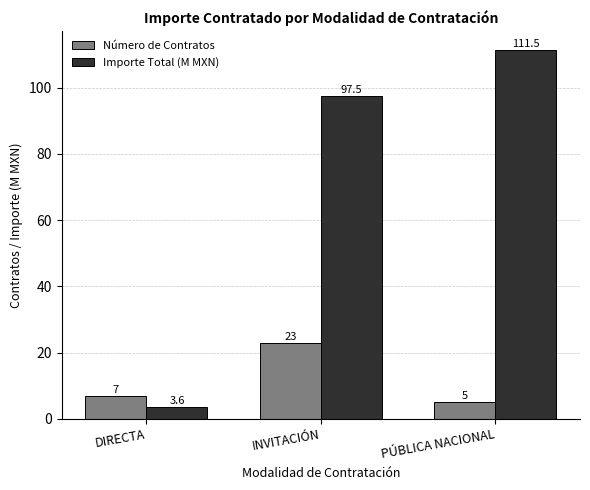

Reading right to left, transcribe all the data shown in this chart.

Número de Contratos: 5.0	23.0	7.0
Importe Total (M MXN): 111.5	97.5	3.6